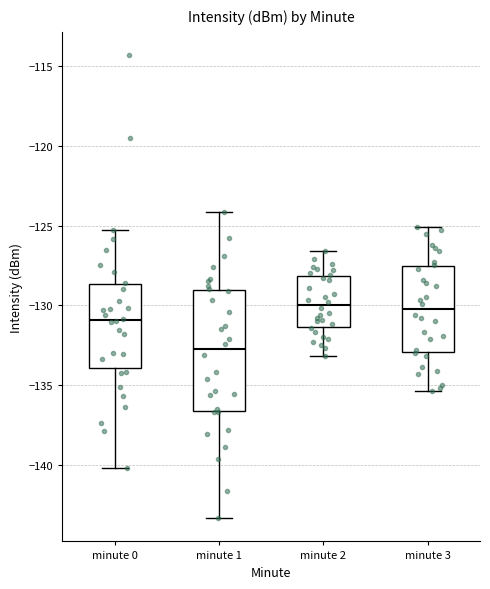

Which box has the lowest median line?

minute 1